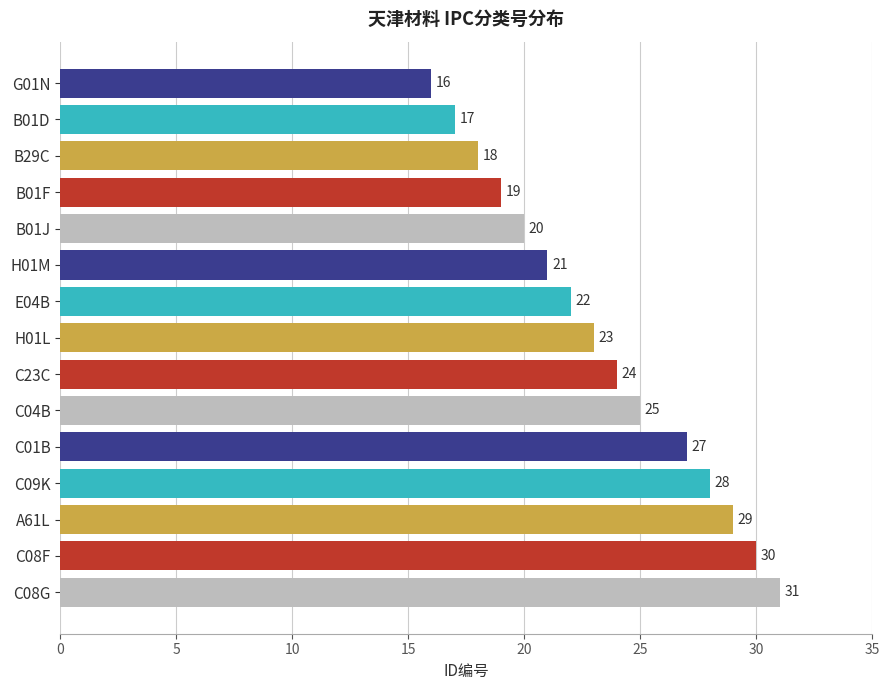

The value at A61L is 12. True or false?

False